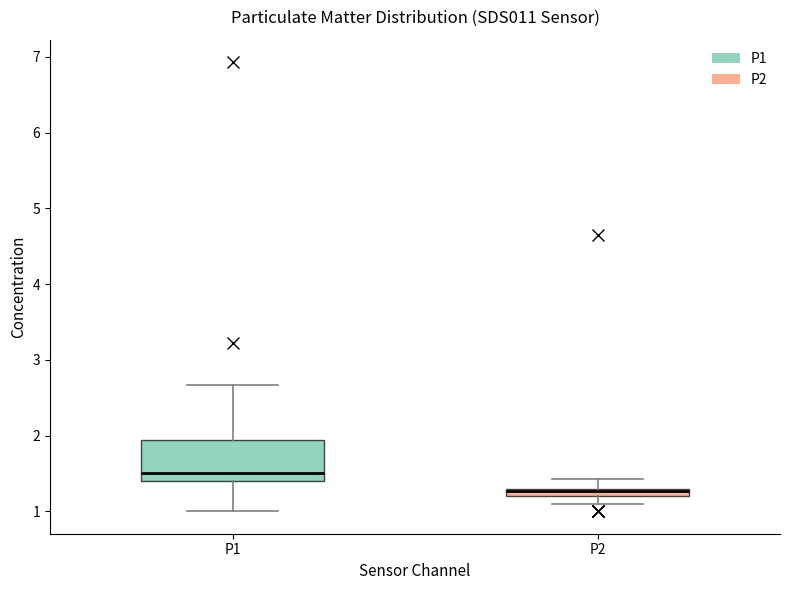

Comparing the boxes themselves (not the whiskers), which one is the tallest?

P1